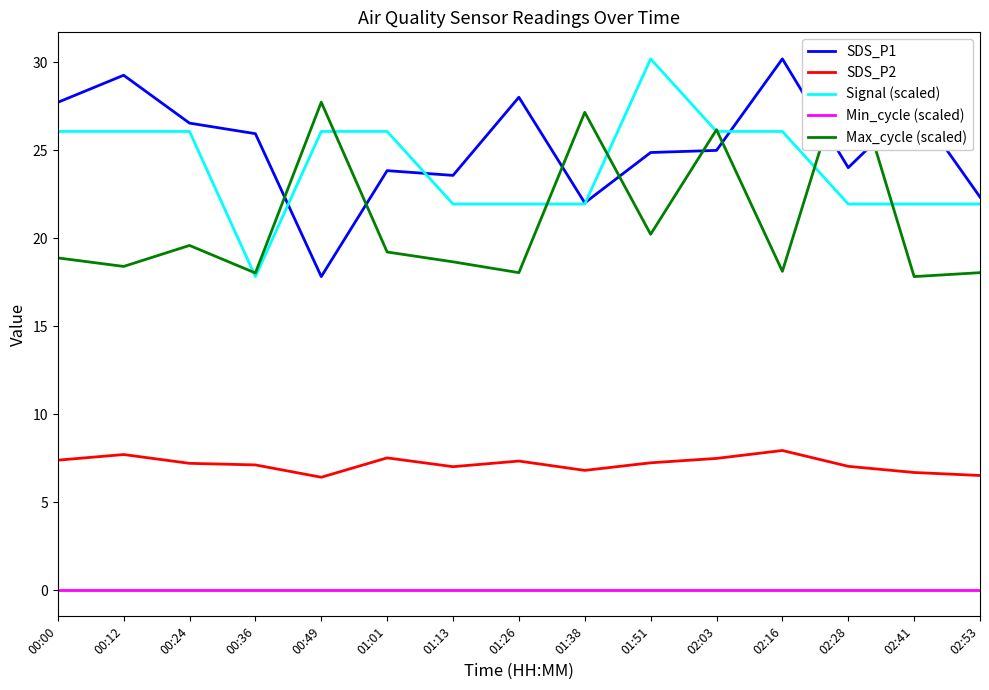

What is the value of the Signal (scaled) point at the 10th from the left?

30.2